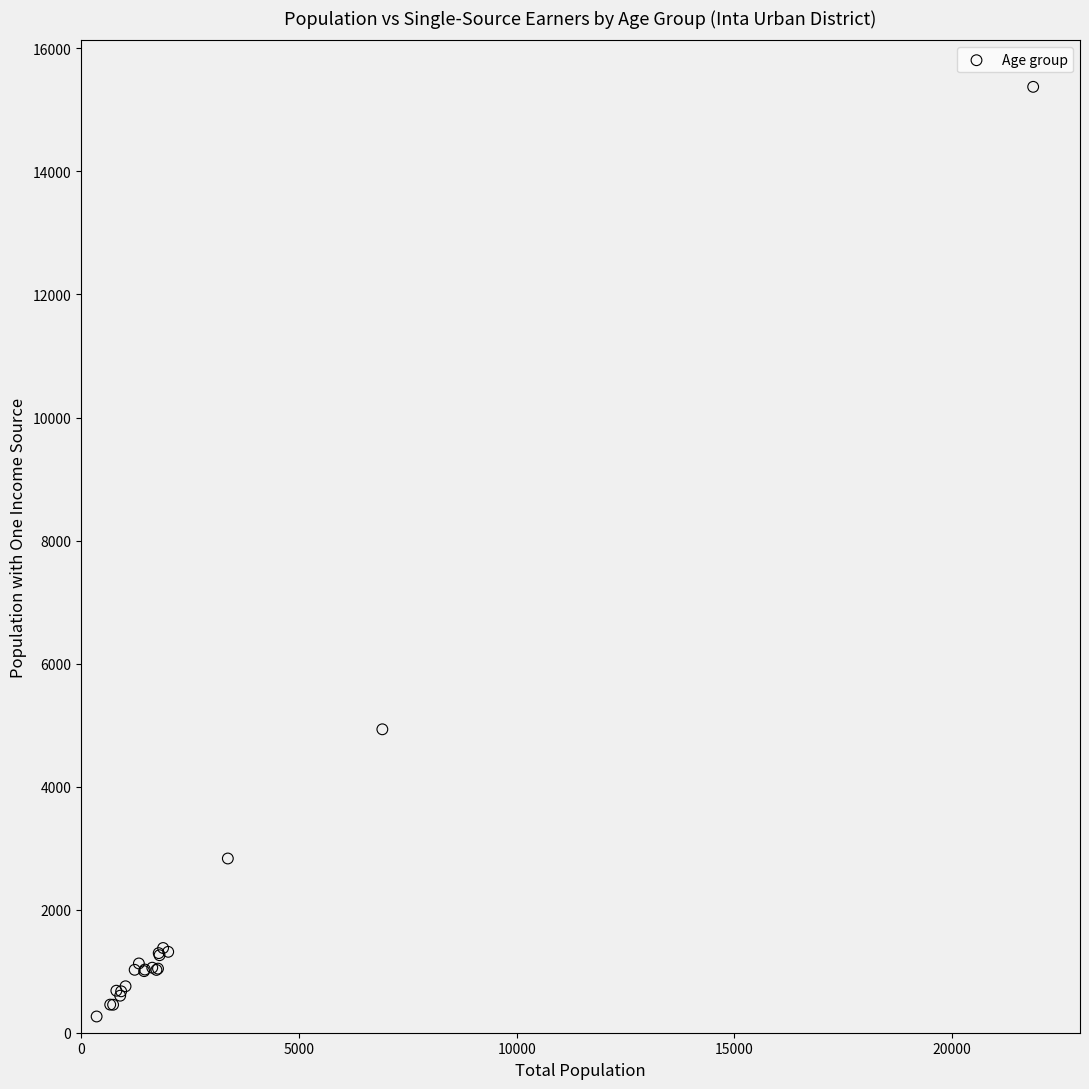

What Y value in the scatter plot is closest to 7819?

4932